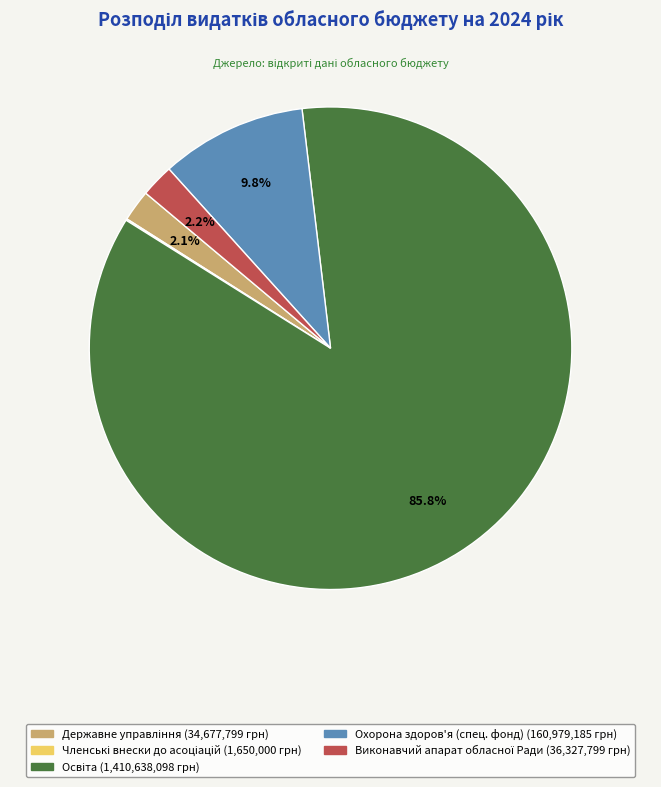

Is there any slice that represents more than half of the pie?

Yes